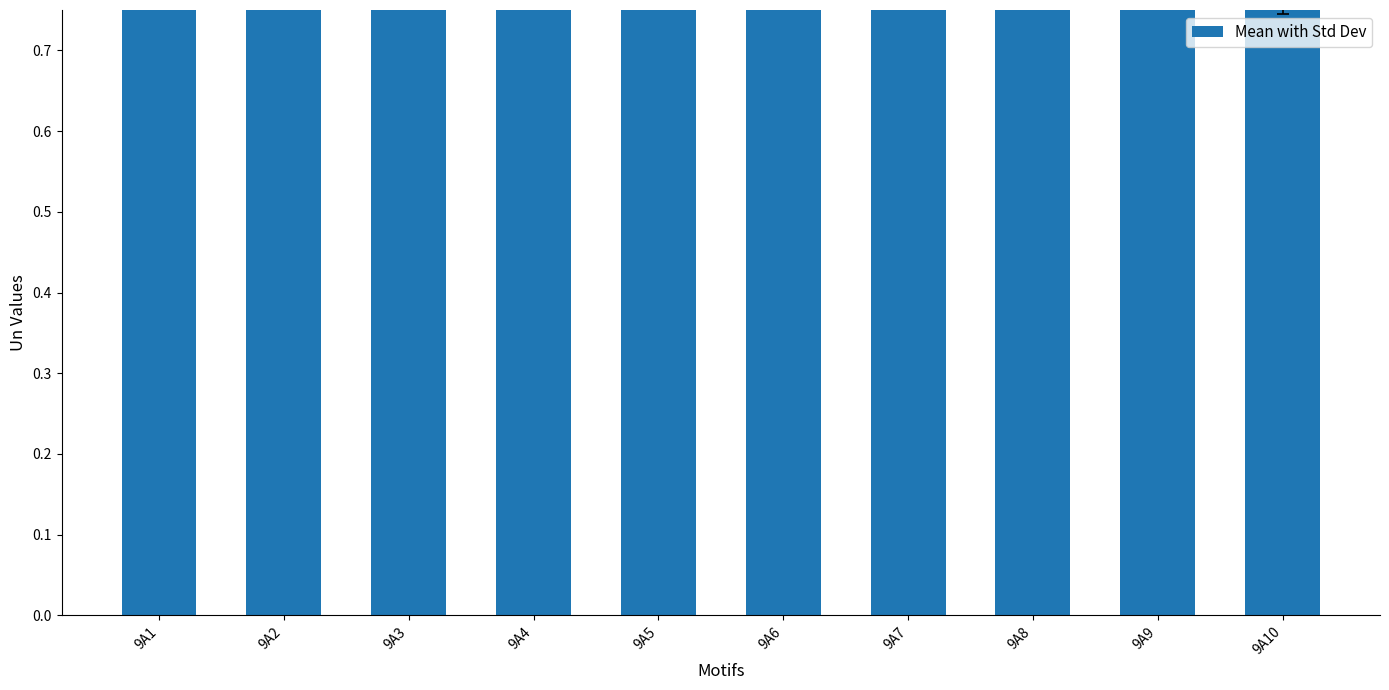

Reading left to right, what are all the values shown in this chart?

9A1=1.0	9A2=1.0	9A3=1.0	9A4=0.9	9A5=1.0	9A6=0.9	9A7=0.9	9A8=0.9	9A9=0.9	9A10=0.9